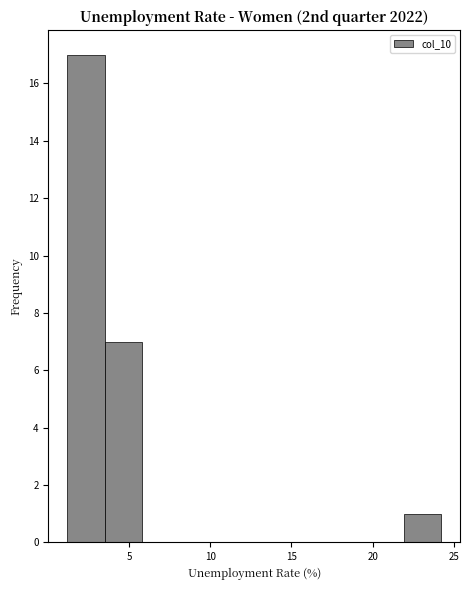

How tall is the bar that spans 22.0 to 24.0 on the x-axis? Neither the bar edges nor the heights are printed on the chart, so give them approximately, as read against the axes.

1